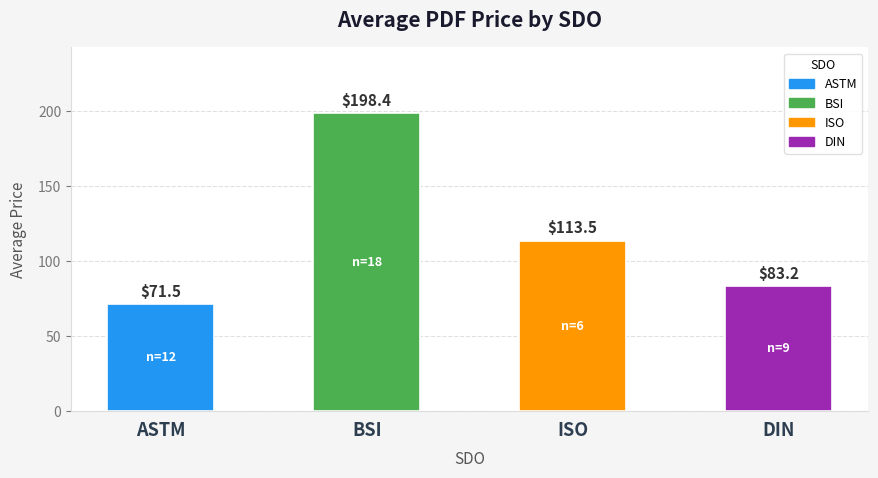

How many values are below 113?

2